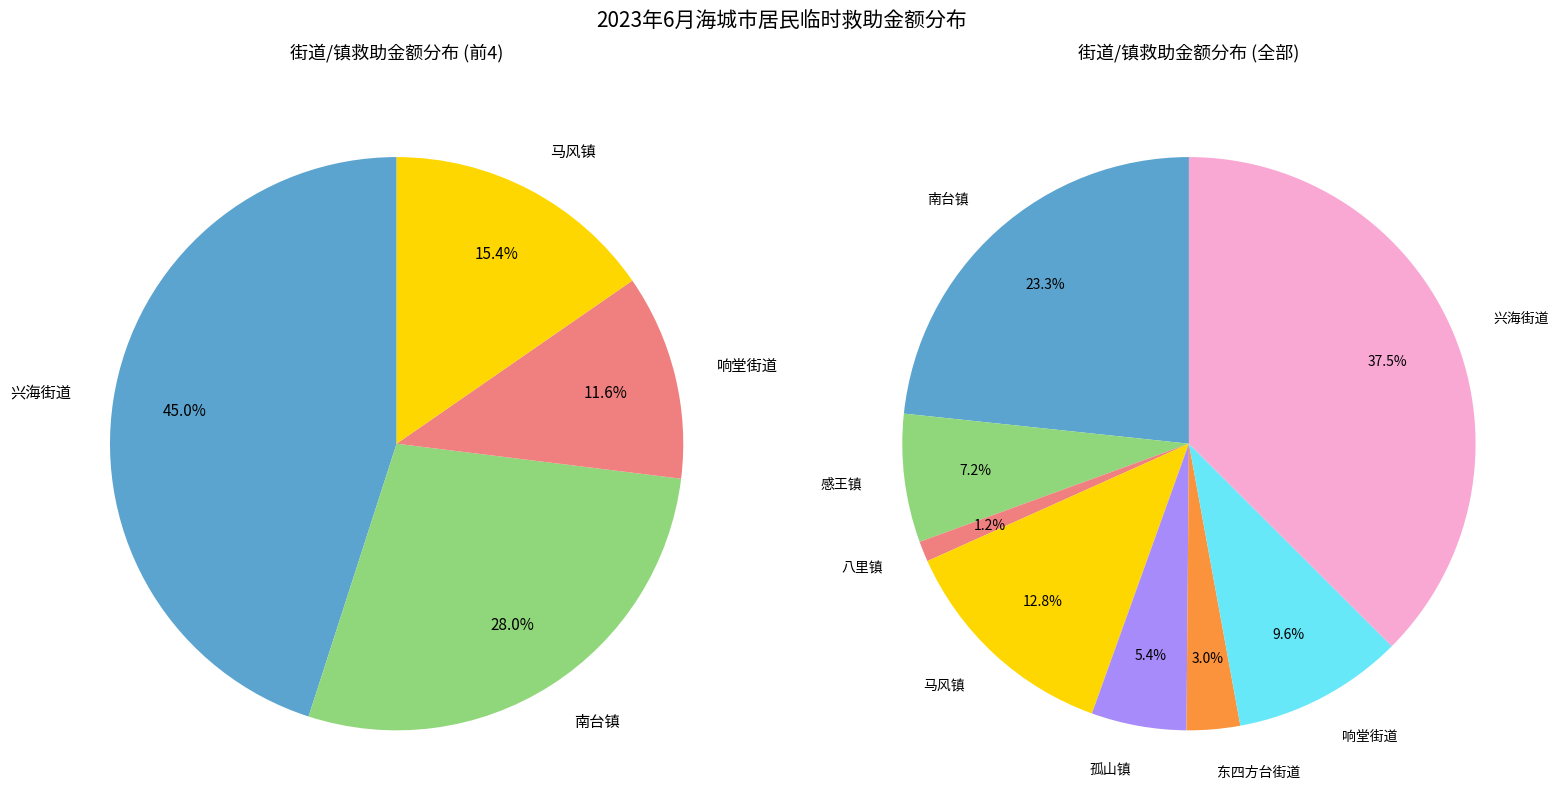

Between 兴海街道 and 八里镇, which is larger?

兴海街道